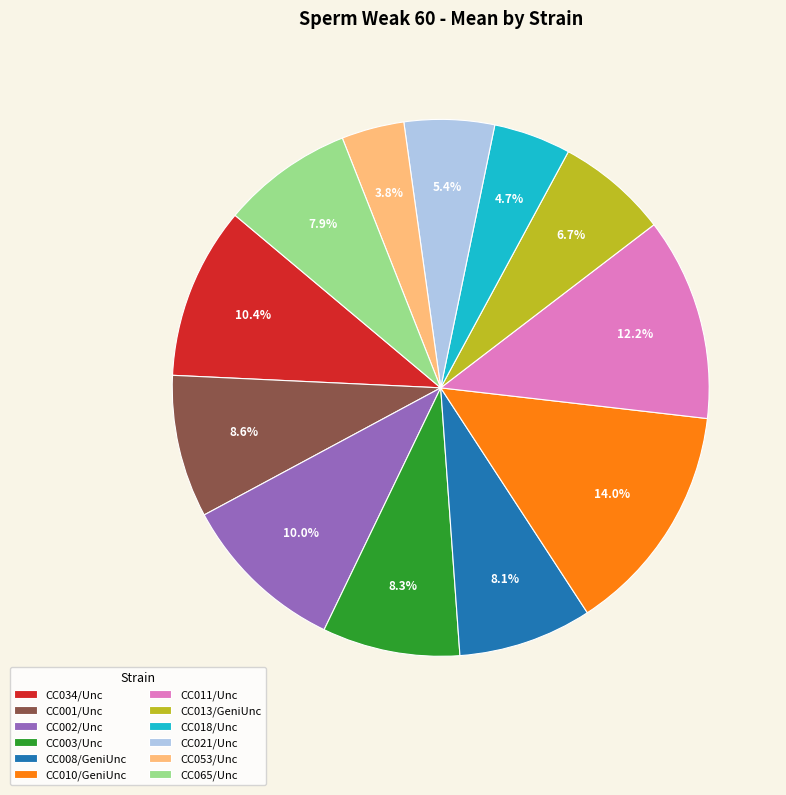

Is it true that CC002/Unc is 10% of the pie?

True